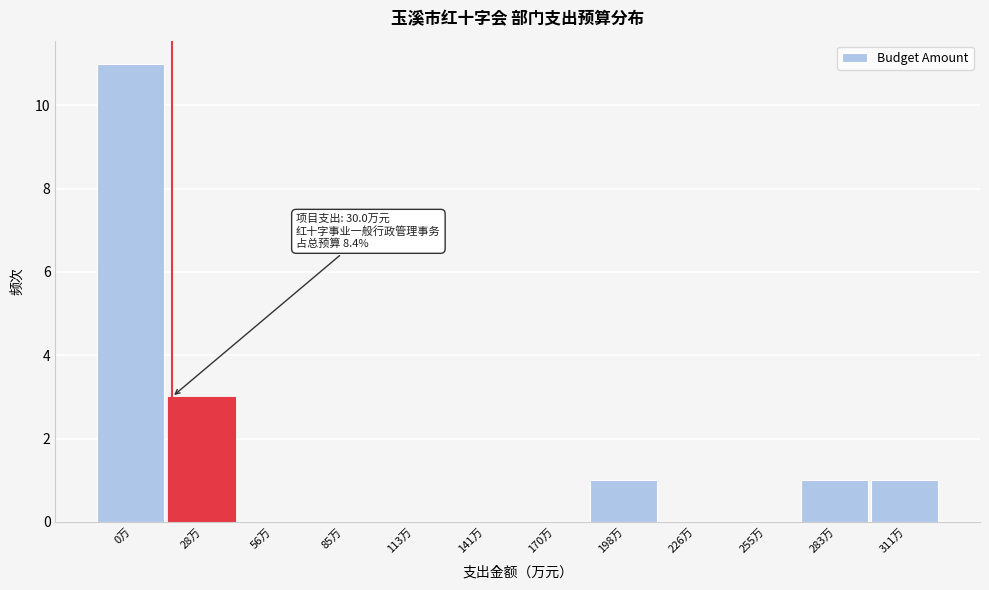

Reading right to left, what are all the values shown in this chart?

311万=1	283万=1	255万=0	226万=0	198万=1	170万=0	141万=0	113万=0	85万=0	56万=0	28万=3	0万=11